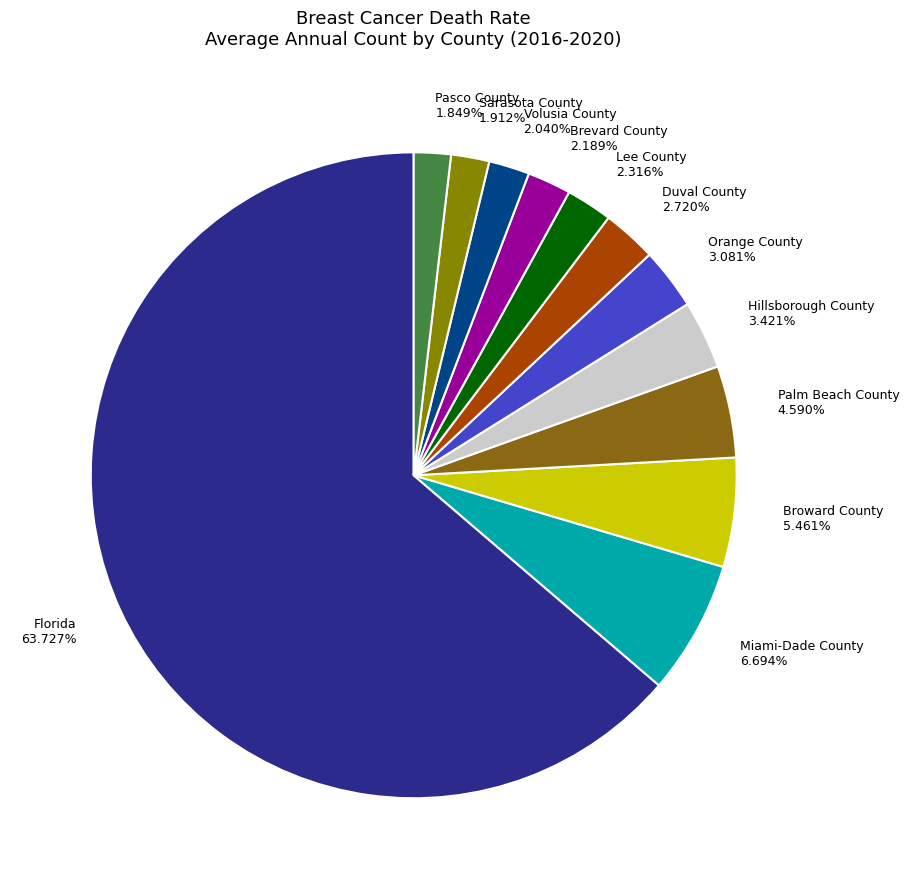

What is the total percentage of Duval County and Brevard County?

4.9%